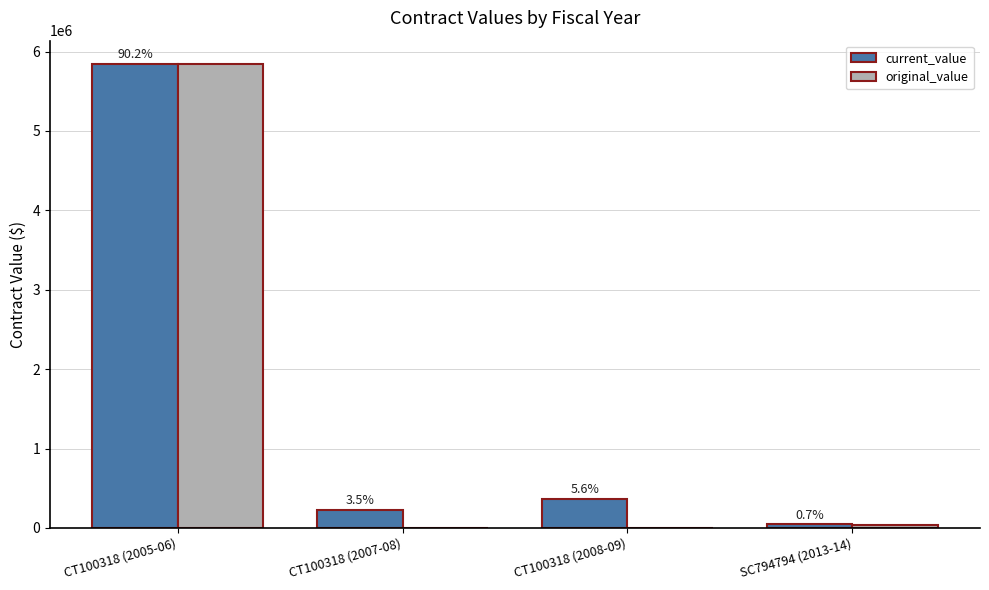

List the labels in order of current_value value, smallest first.

SC794794 (2013-14), CT100318 (2007-08), CT100318 (2008-09), CT100318 (2005-06)